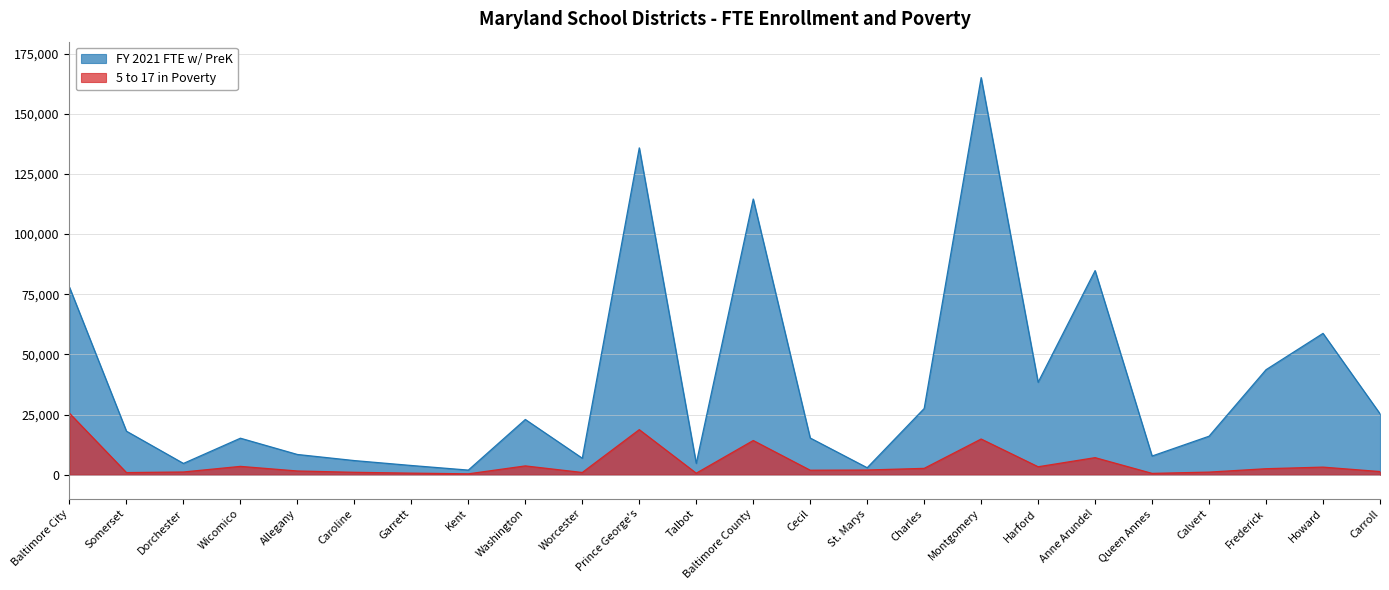

What is the smallest value displayed?

369.0